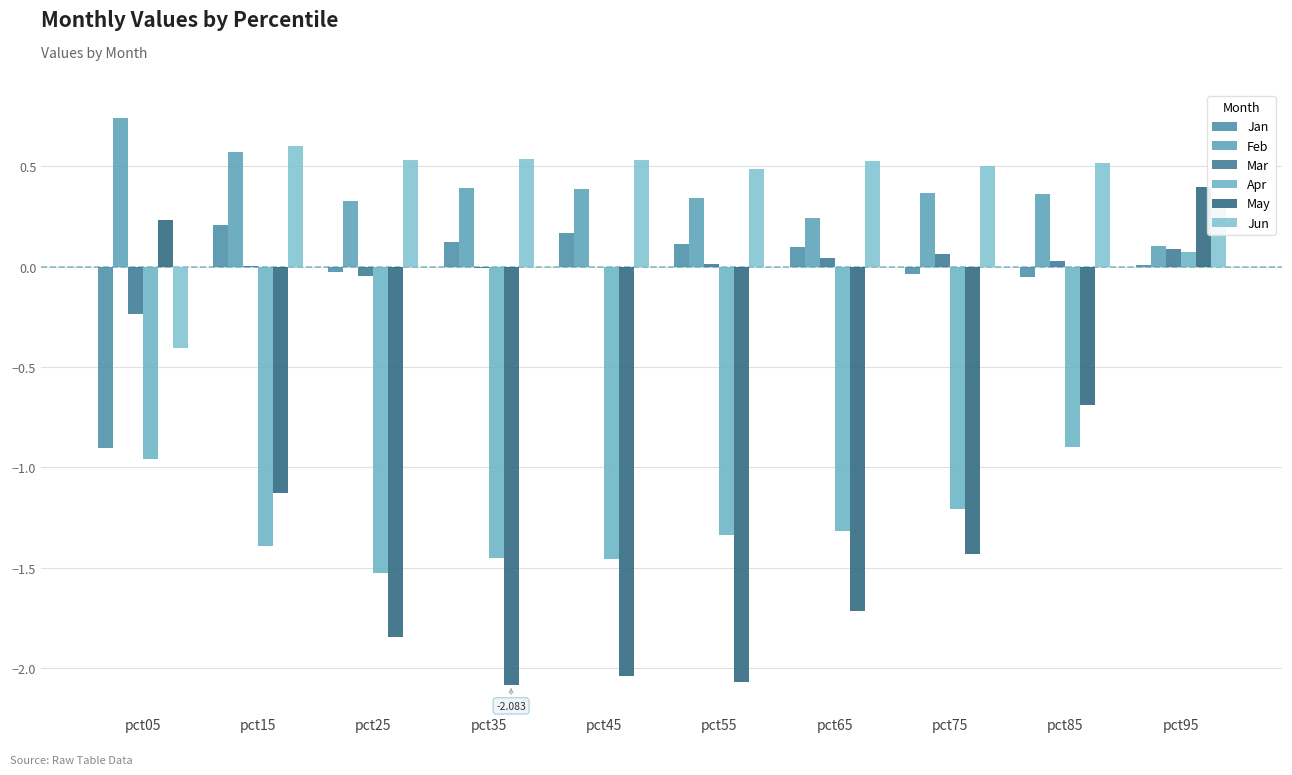

Reading left to right, what are all the values shown in this chart?

Jan: -0.9	0.2	-0.0	0.1	0.2	0.1	0.1	-0.0	-0.0	0.0
Feb: 0.7	0.6	0.3	0.4	0.4	0.3	0.2	0.4	0.4	0.1
Mar: -0.2	0.0	-0.0	-0.0	-0.0	0.0	0.0	0.1	0.0	0.1
Apr: -1.0	-1.4	-1.5	-1.5	-1.5	-1.3	-1.3	-1.2	-0.9	0.1
May: 0.2	-1.1	-1.8	-2.1	-2.0	-2.1	-1.7	-1.4	-0.7	0.4
Jun: -0.4	0.6	0.5	0.5	0.5	0.5	0.5	0.5	0.5	0.3